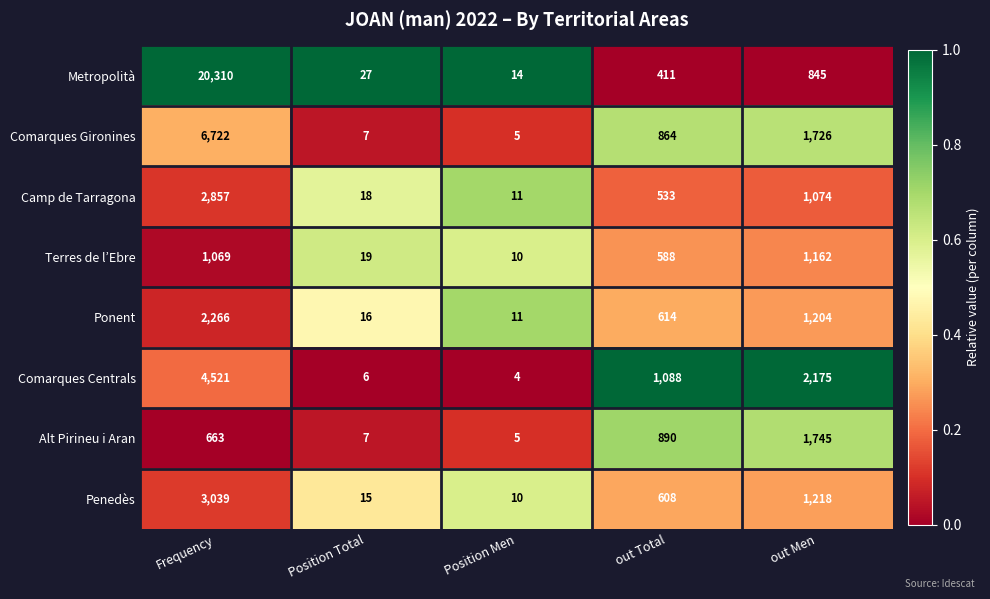

Which series has the largest total across all categories?

Metropolità